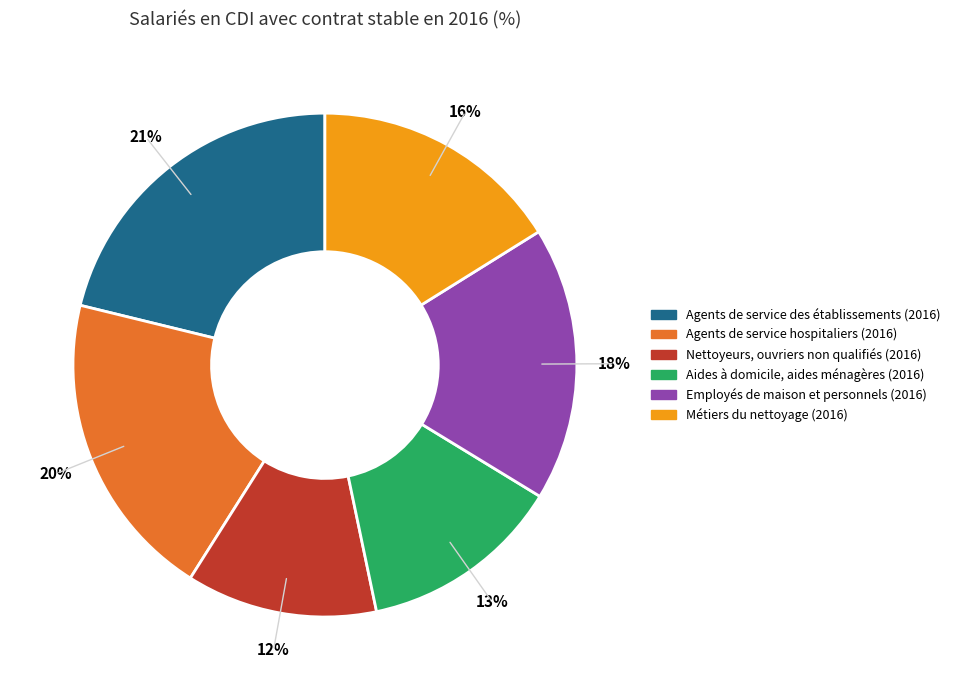

Which has a higher value, Nettoyeurs, ouvriers non qualifiés (2016) or Agents de service hospitaliers (2016)?

Agents de service hospitaliers (2016)